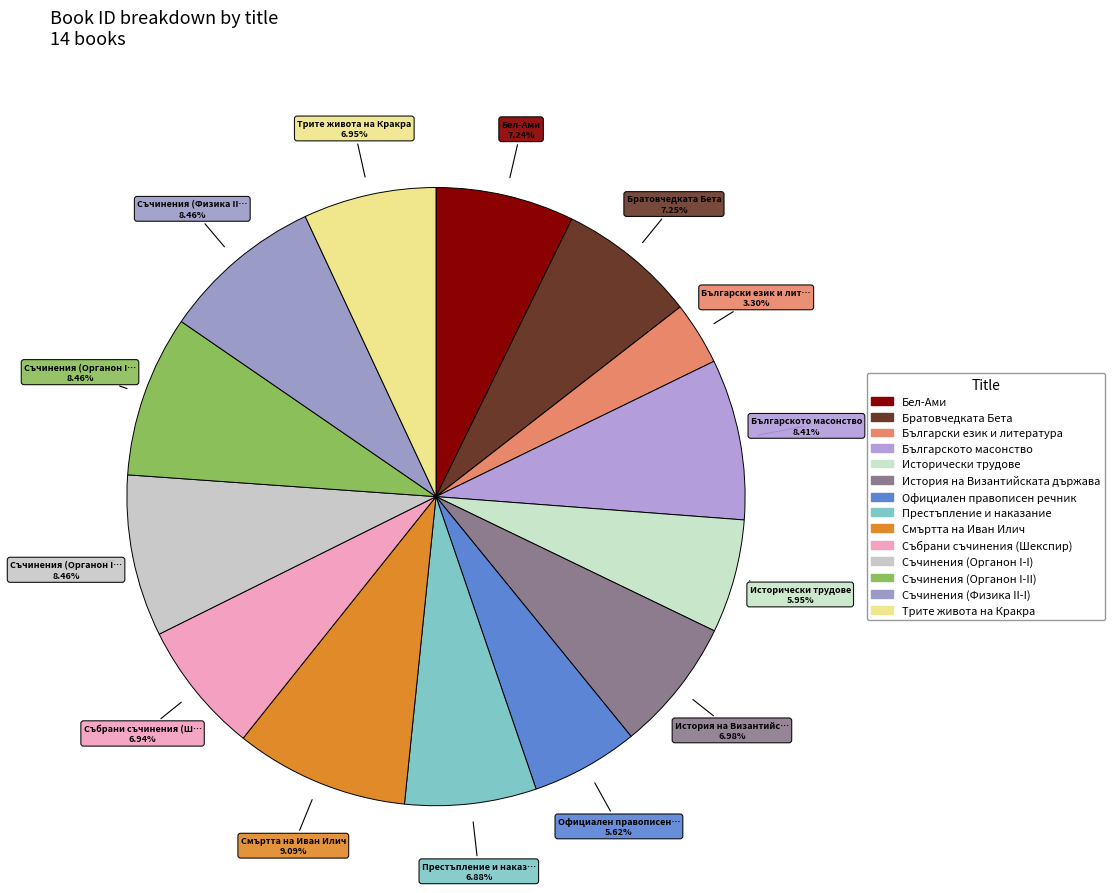

Rank the categories by value from highest to lowest.

Смъртта на Иван Илич, Съчинения (Физика II-I), Съчинения (Органон I-II), Съчинения (Органон I-I), Българското масонство, Братовчедката Бета, Бел-Ами, История на Византийската държава, Трите живота на Кракра, Събрани съчинения (Шекспир), Престъпление и наказание, Исторически трудове, Официален правописен речник, Български език и литература